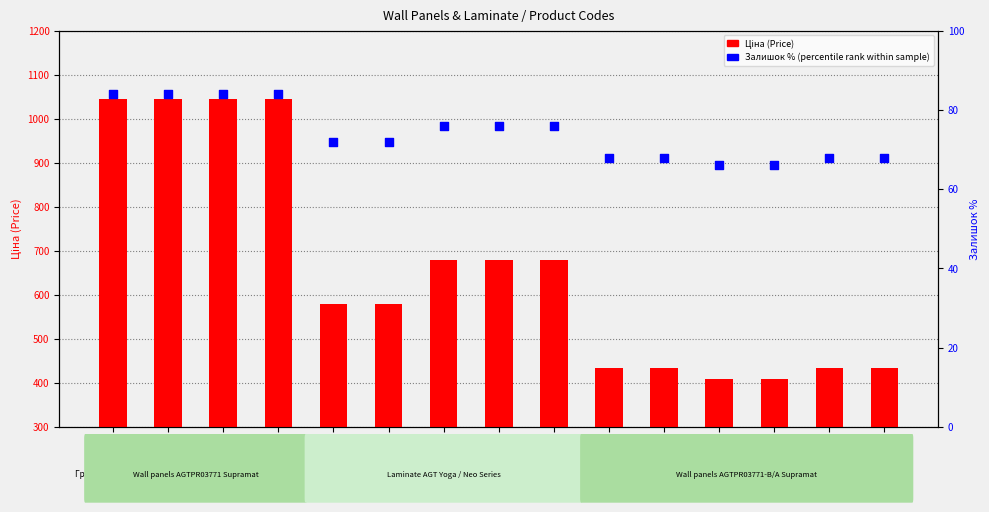

Which series contains the highest Y value?

Ціна (Price)